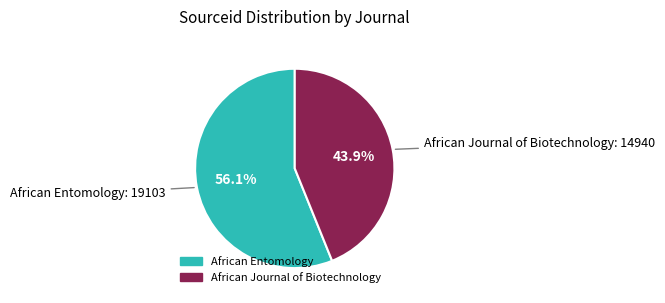

To the nearest percent, what is the difference between the African Journal of Biotechnology and African Entomology slice percentages?

12%